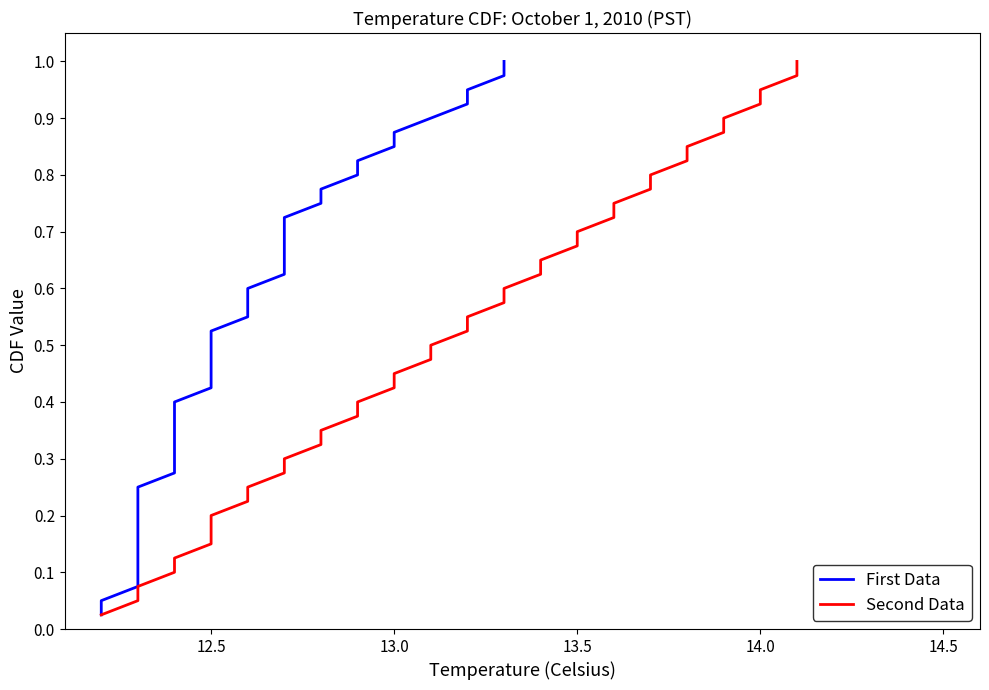

What are all the series names shown in the legend?

First Data, Second Data